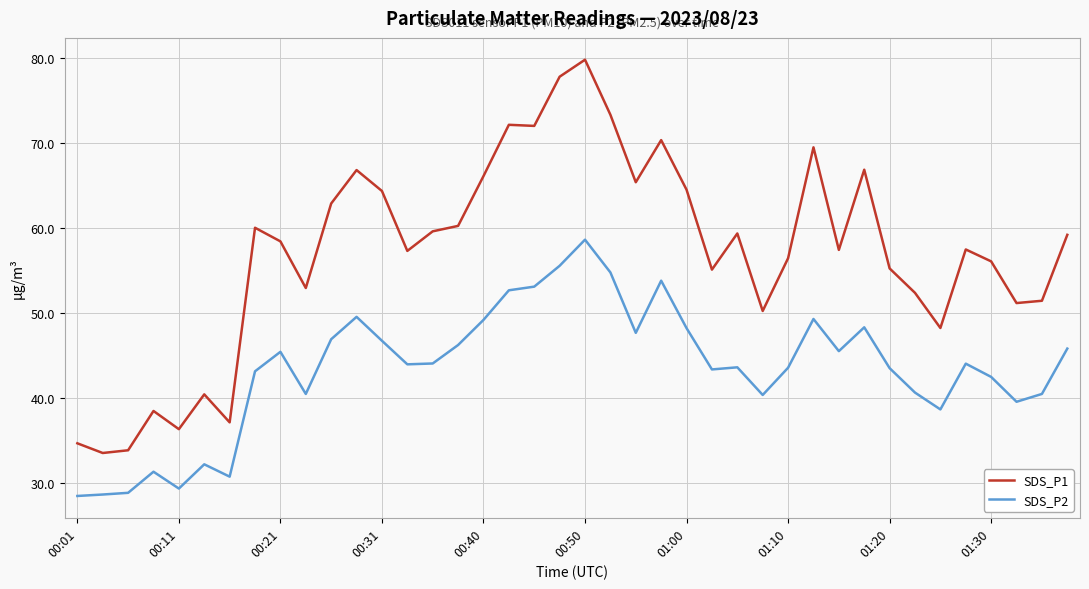

Which series has the largest total across all categories?

SDS_P1